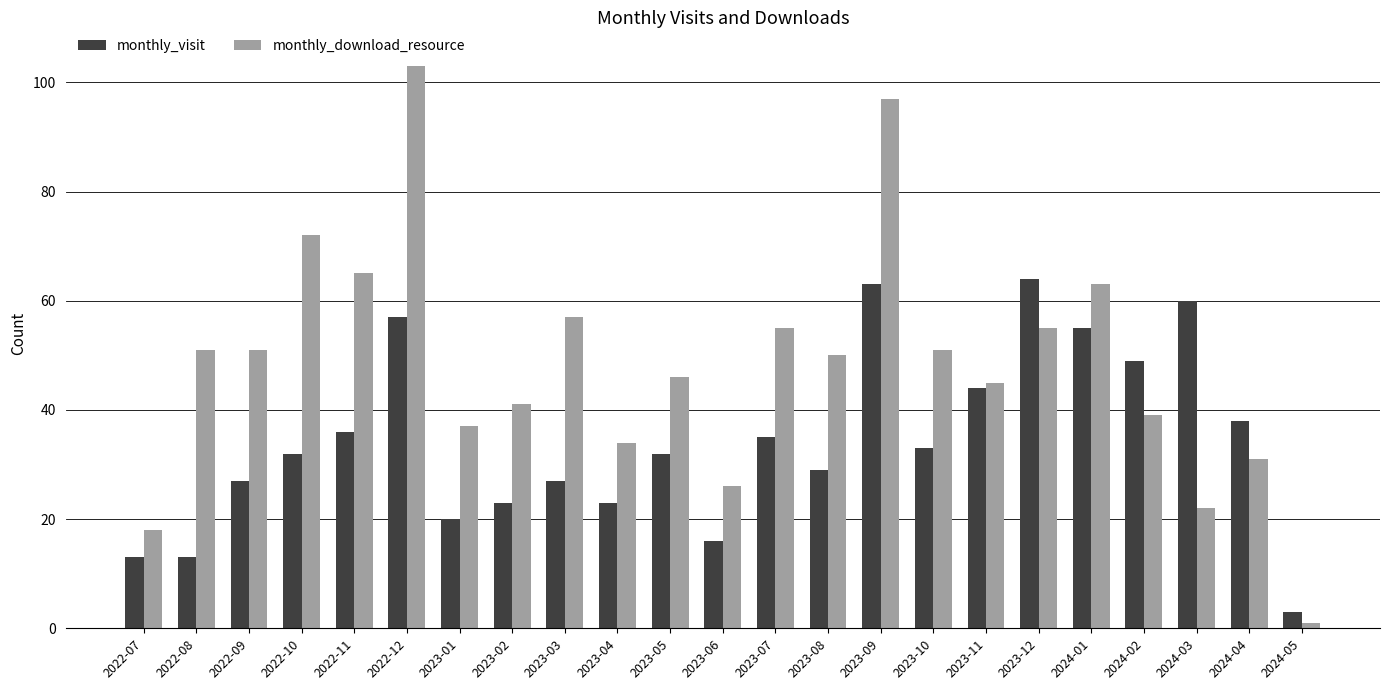

How many data points does each series have?

23